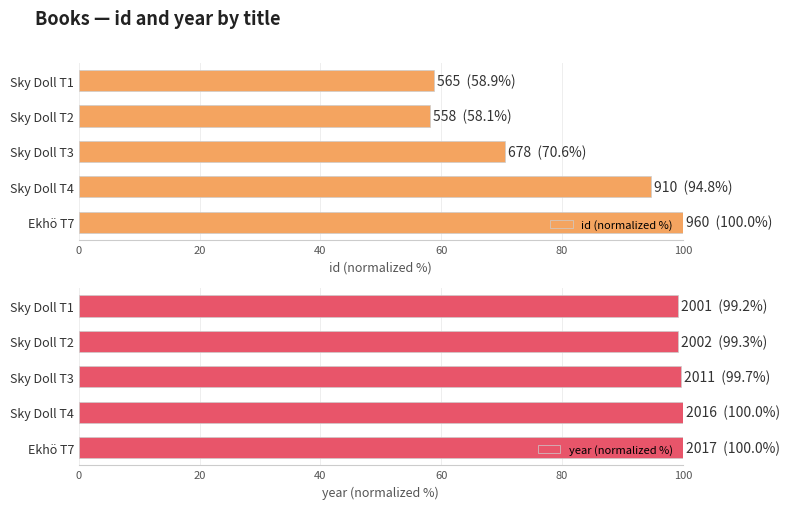

How many bars are there in each group?

2